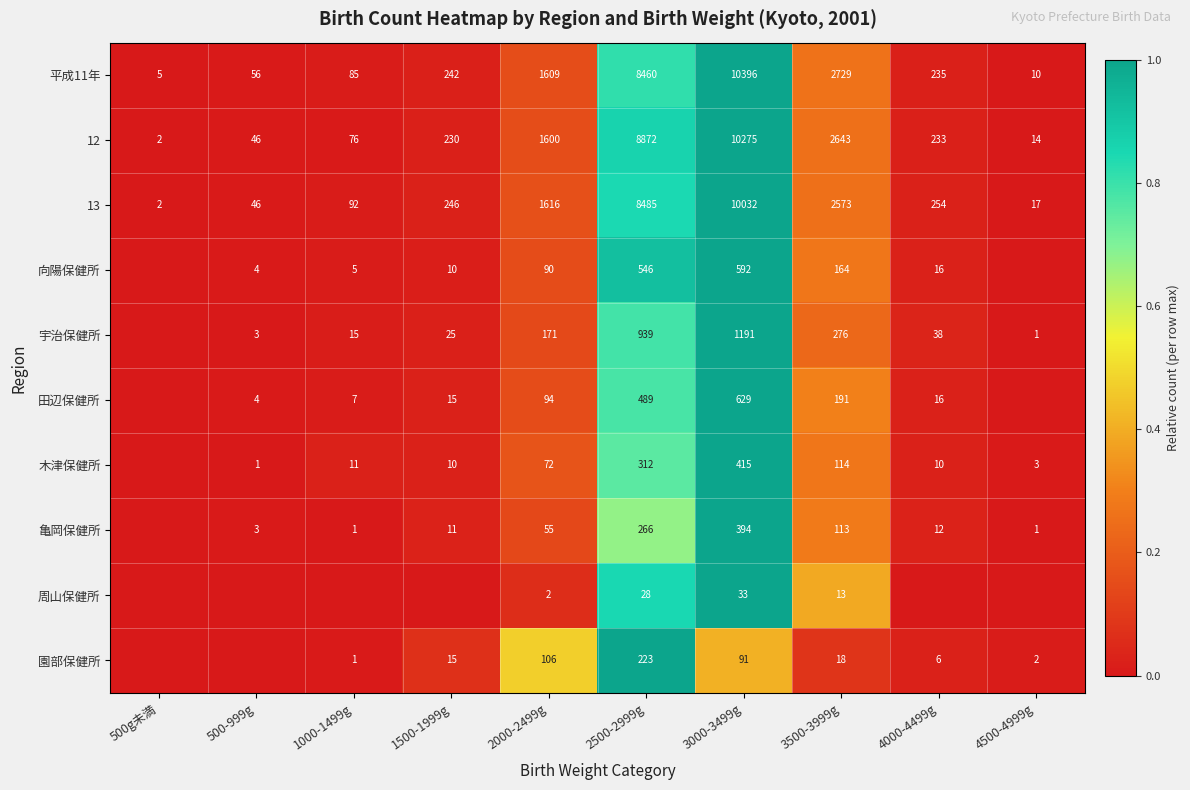

Count the number of data series in this chart.

10